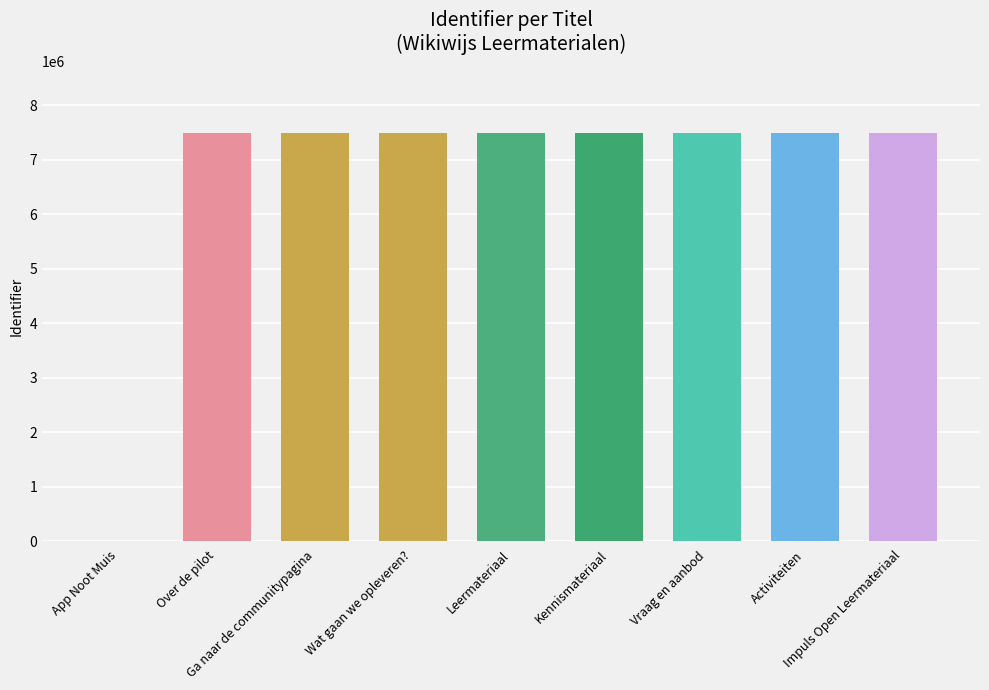

How many values are above zero?

8